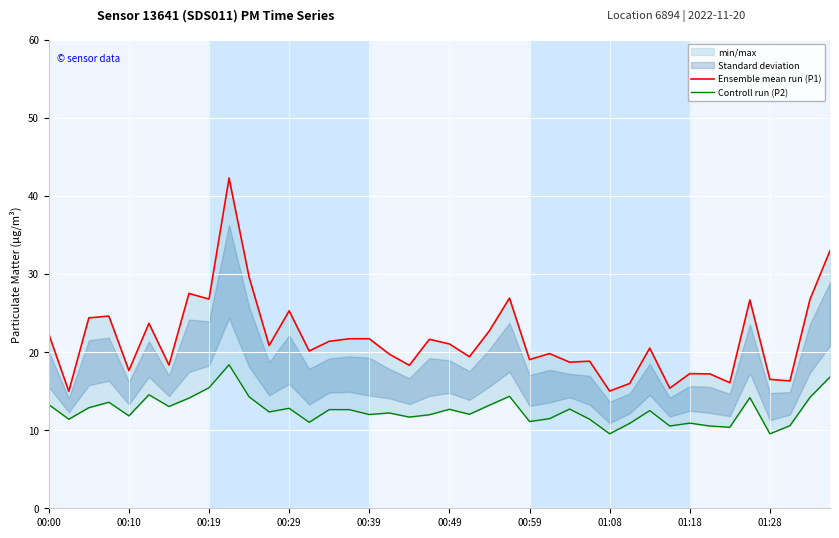

List the labels in order of Controll run (P2) value, smallest first.

28, 36, 34, 31, 33, 37, 29, 32, 13, 24, 00:10, 27, 25, 18, 00:39, 19, 16, 21, 17, 11, 30, 14, 15, 20, 26, 12, 00:19, 00:59, 22, 00:00, 00:29, 01:08, 35, 38, 10, 23, 00:49, 01:18, 39, 01:28